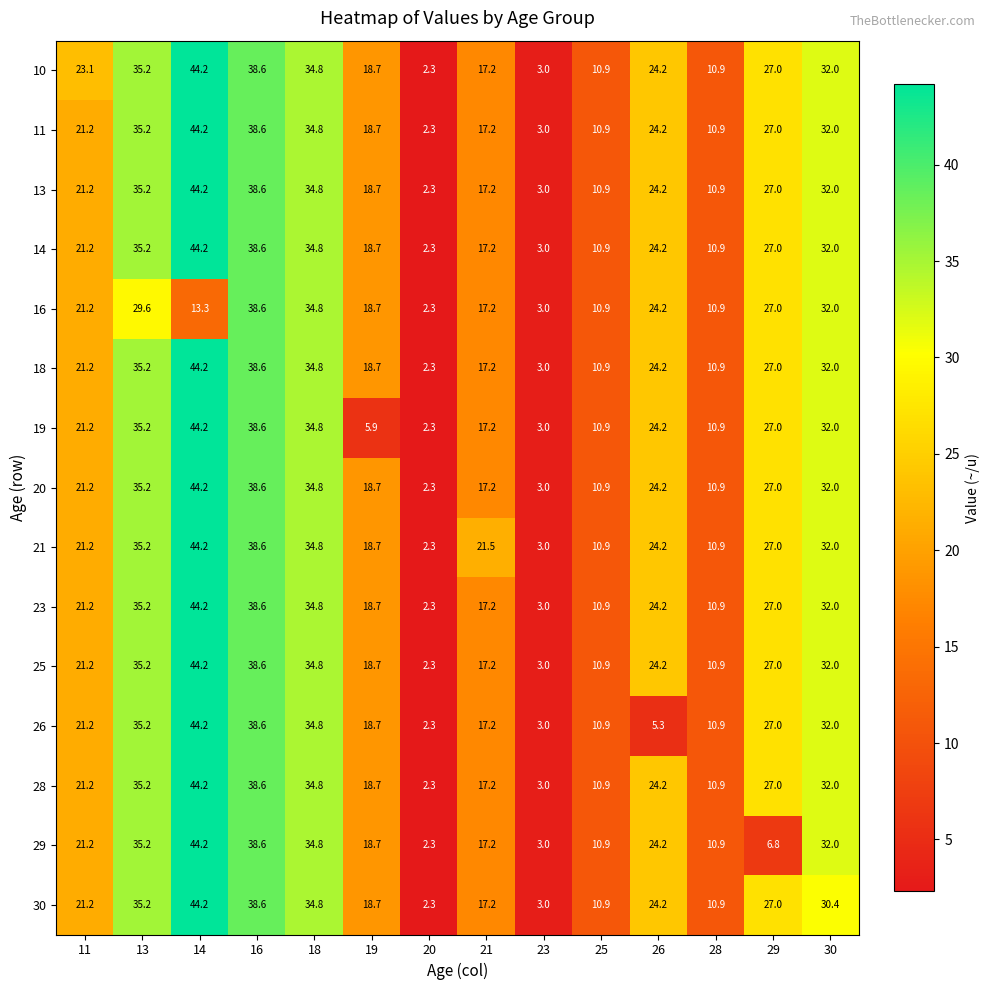

What is the approximate value of 28 at 13?

35.2